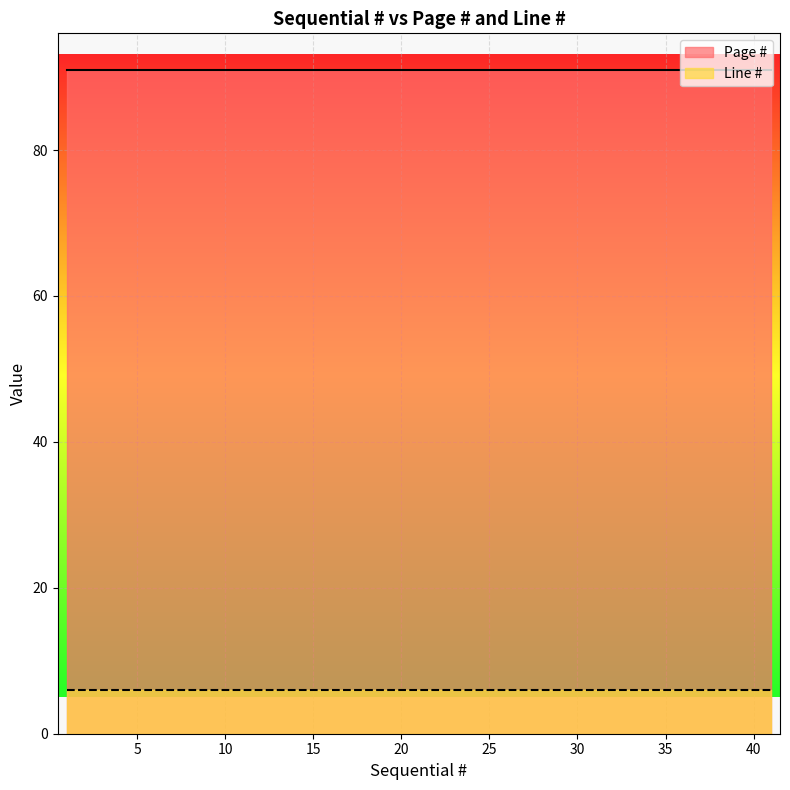

Rank the series by their maximum value, from lowest to highest.

Line #, Page #